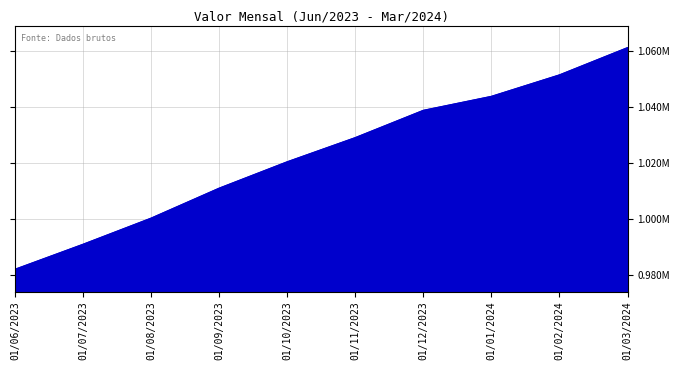

Does the chart have visible grid lines?

Yes